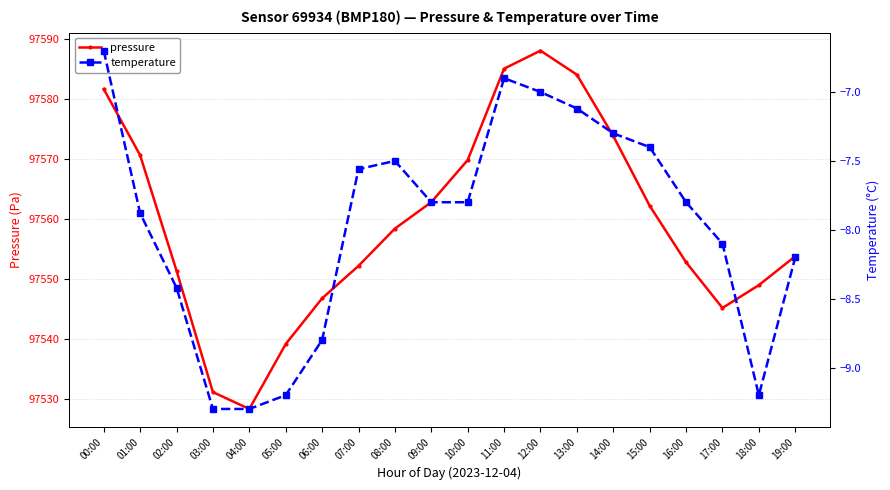

What is the greatest value displayed?

97588.0